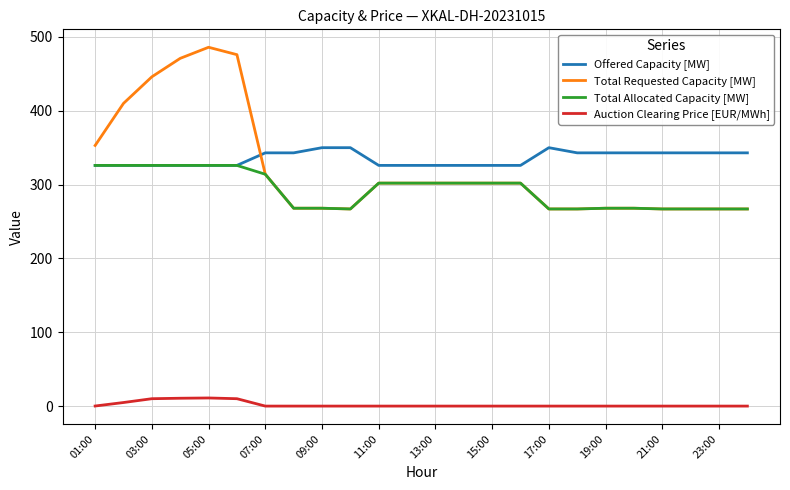

True or false: Total Requested Capacity [MW] and Auction Clearing Price [EUR/MWh] cross at least once.

False